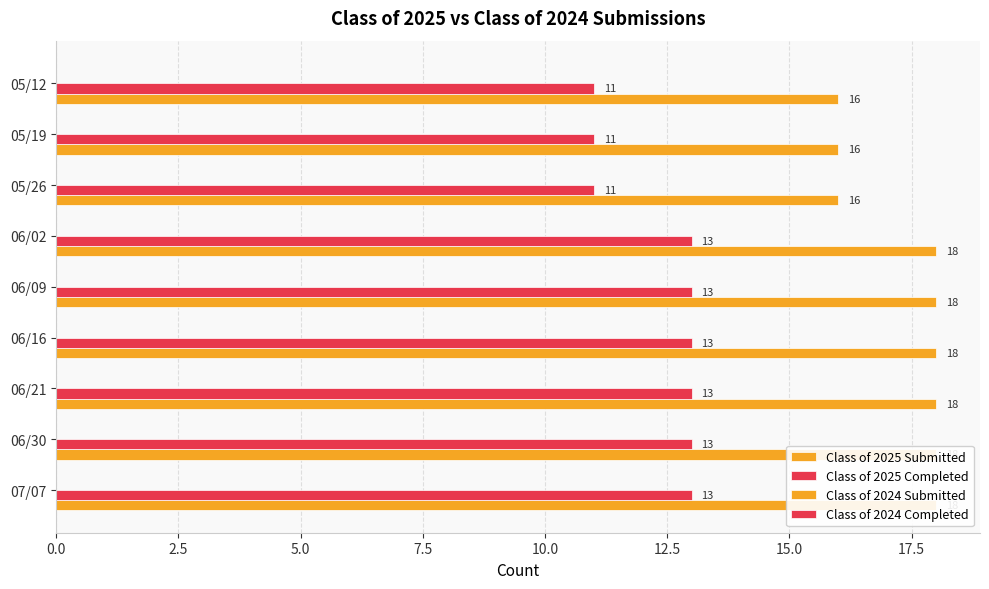

The Class of 2025 Completed series shows 17.3 at 05/26. True or false?

False